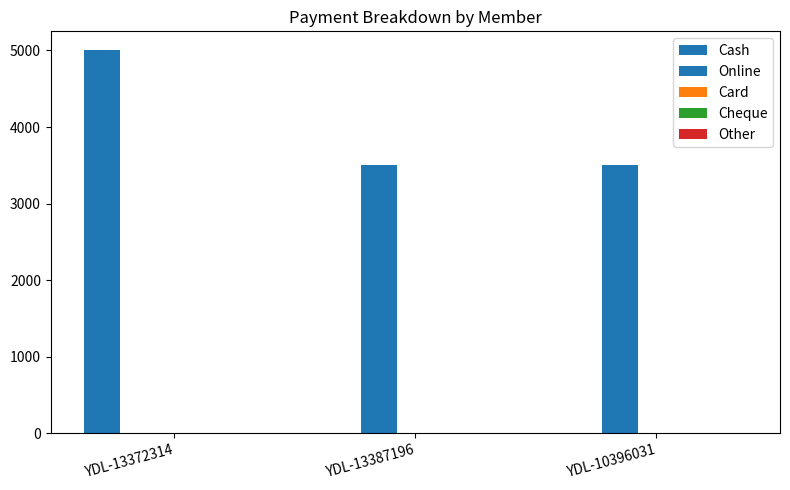

What position from the right is YDL-10396031?

1